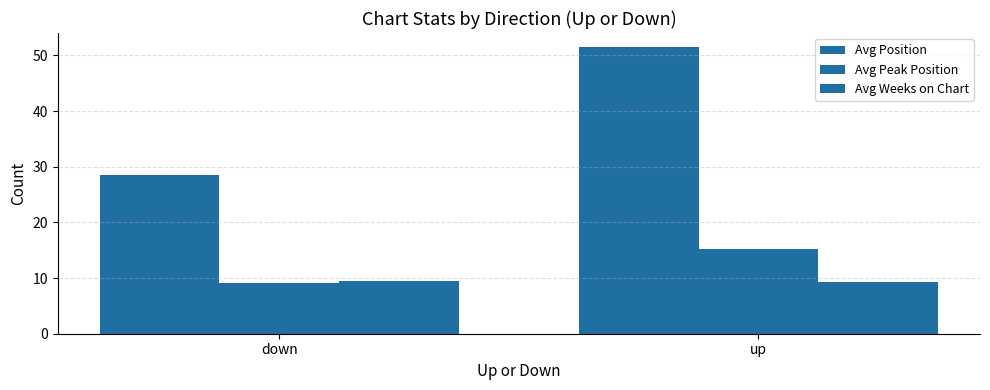

What is the average value of the Avg Position series?

40.0